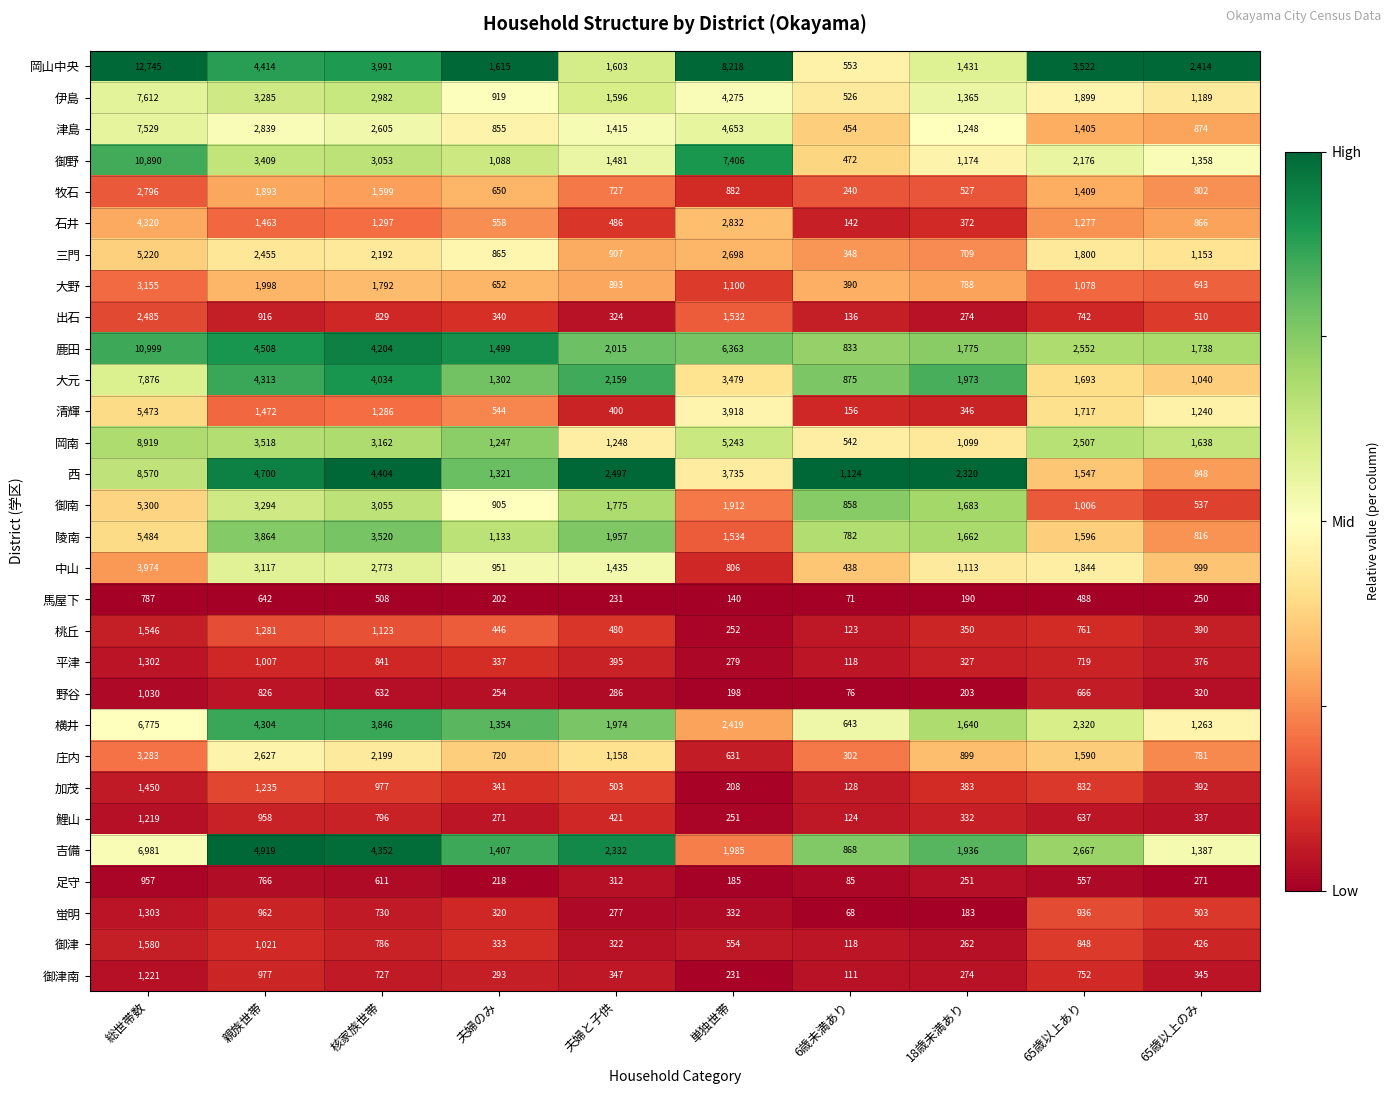

What is the difference between the 清輝 values at 親族世帯 and 65歳以上のみ?

232